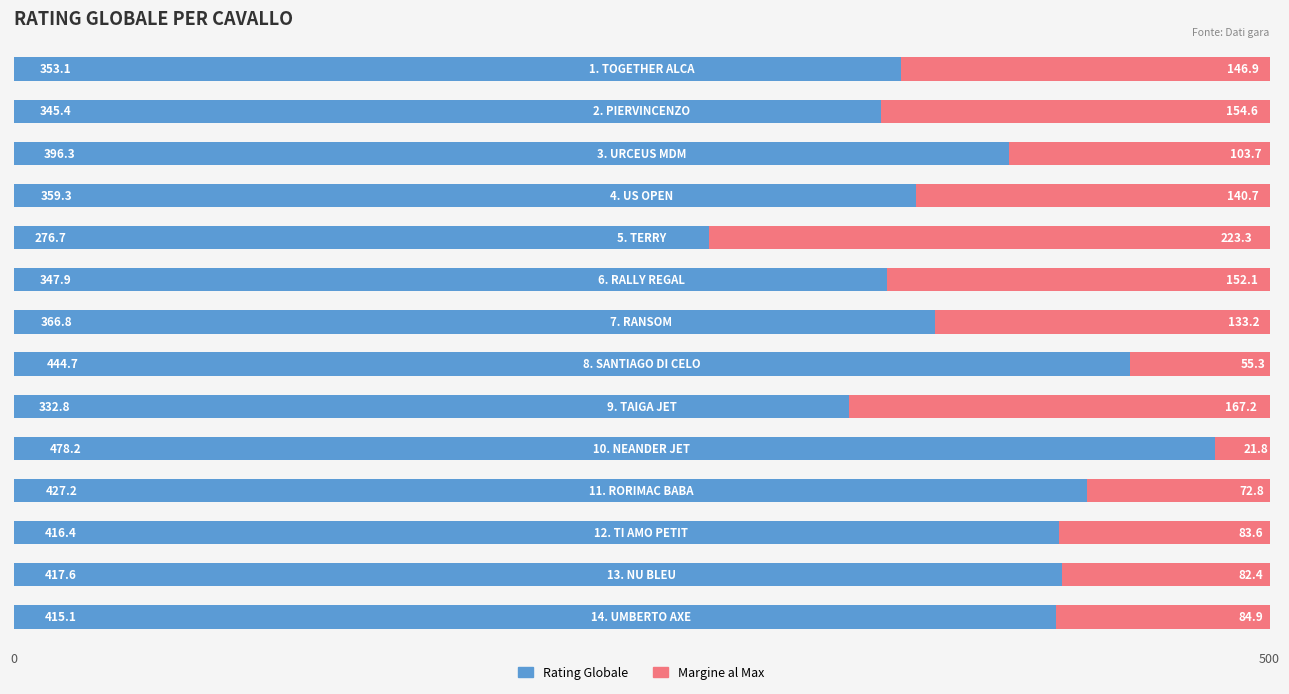

What are all the series names shown in the legend?

Rating Globale, Margine al Max